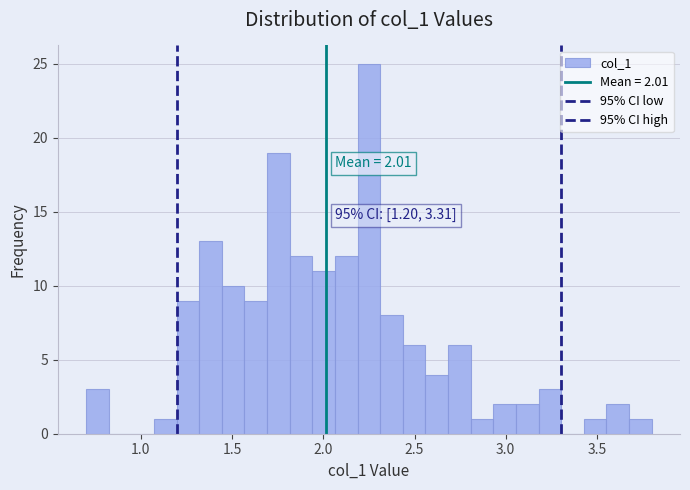

Read against the x-axis, roughly where is the centre of the tallest bar?

2.25